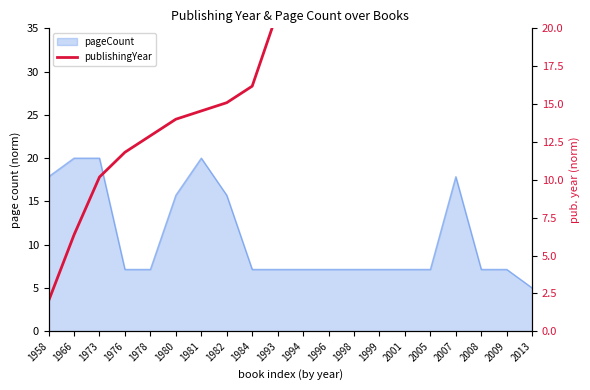

True or false: the data shows 8.9 at 2001.

False